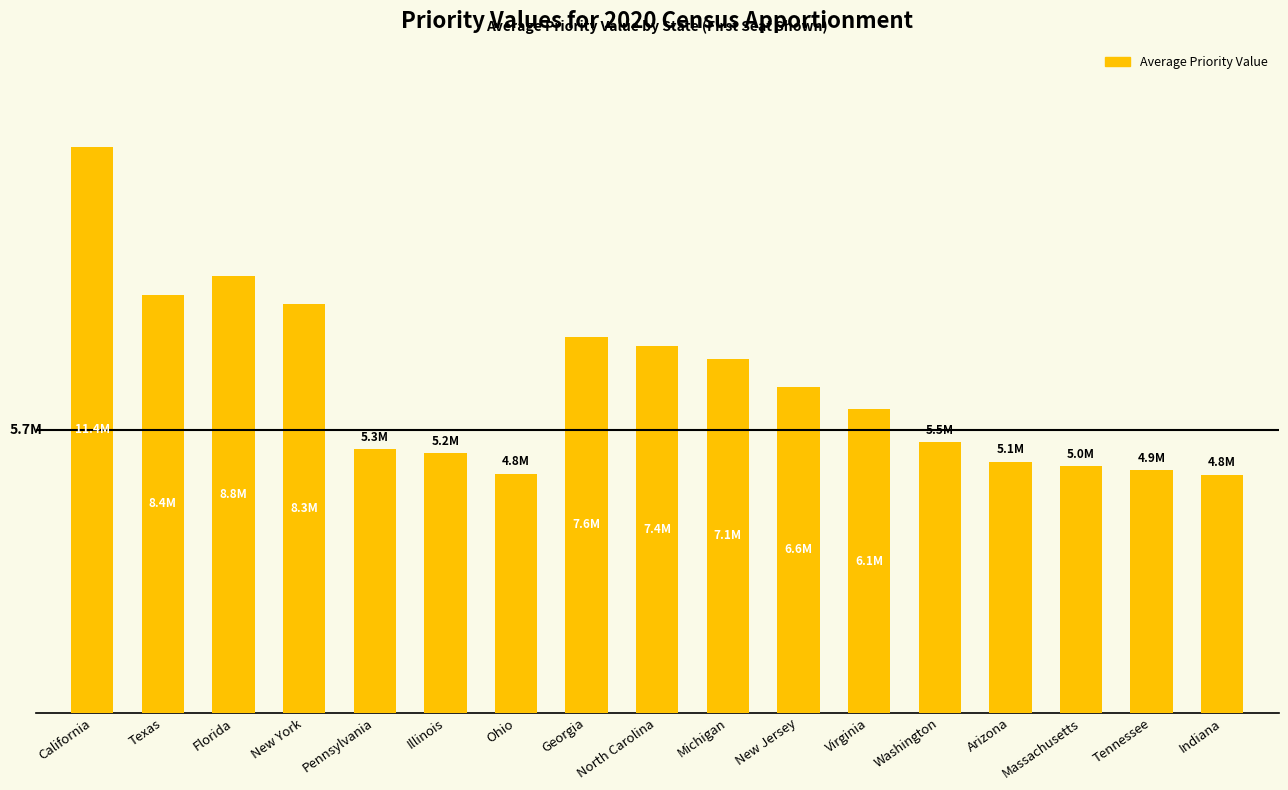

Does the chart contain any negative values?

No